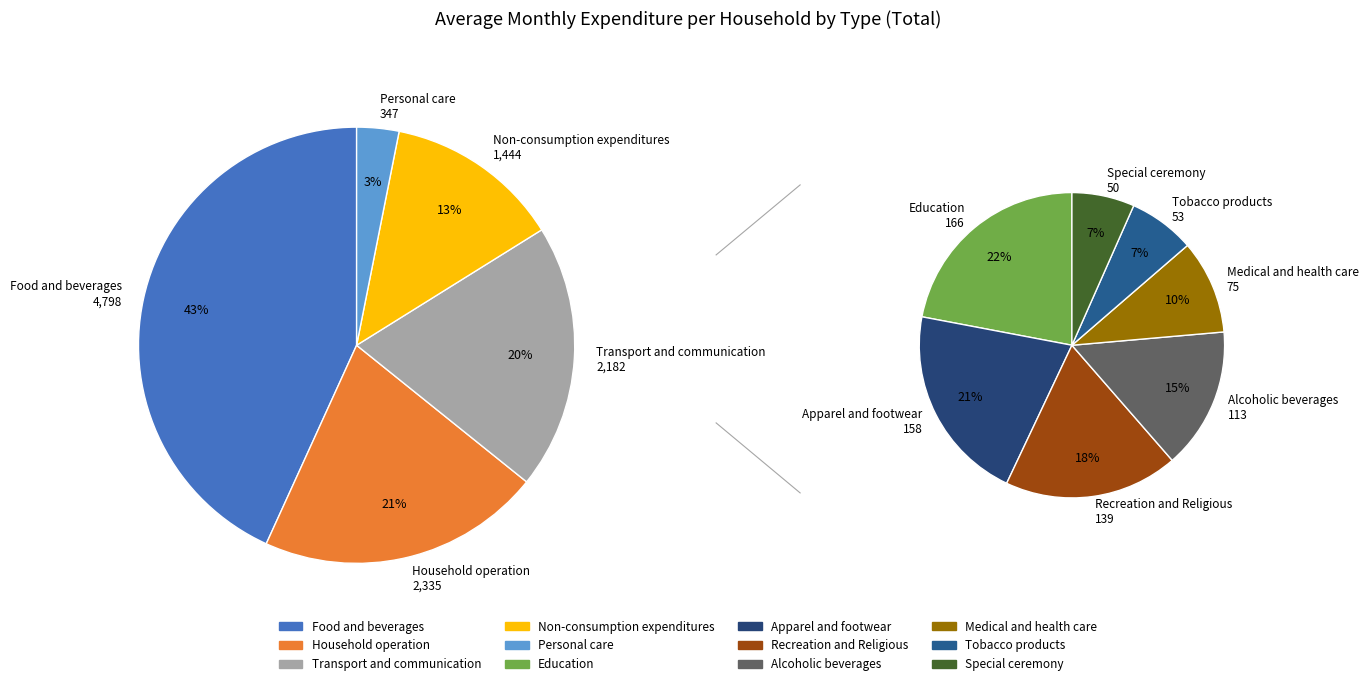

To the nearest percent, what portion does Education represent?

1%